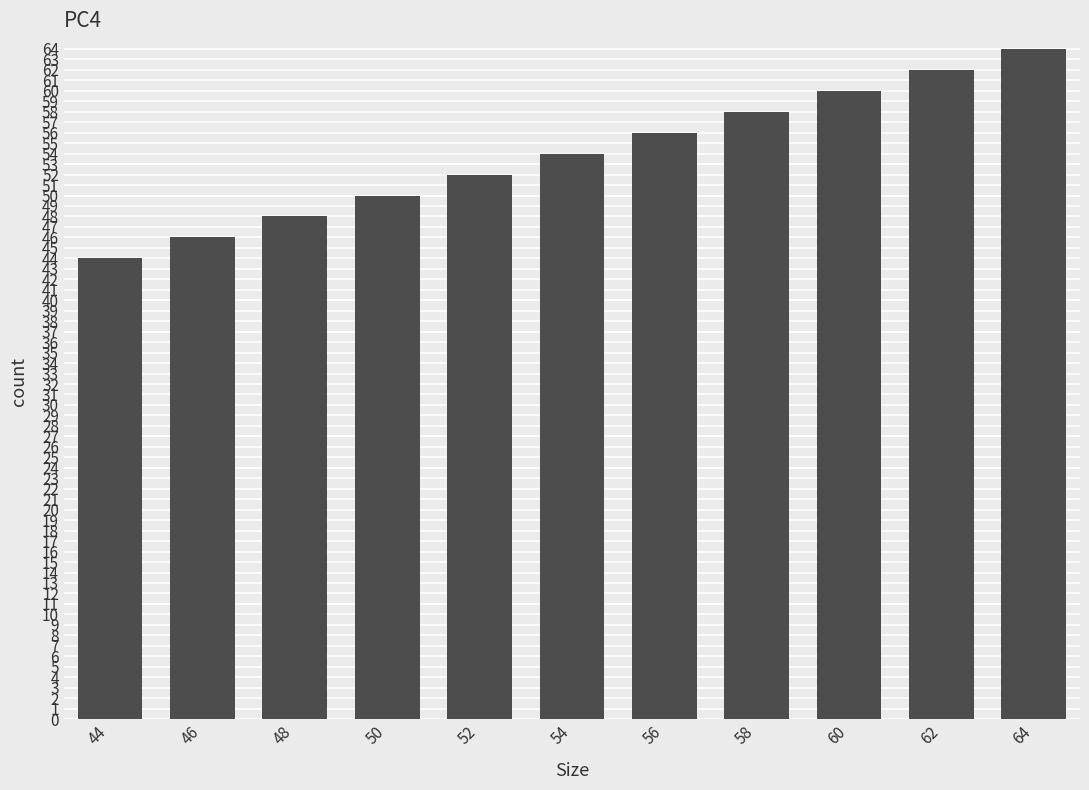

List the labels in order of value, largest first.

64, 62, 60, 58, 56, 54, 52, 50, 48, 46, 44